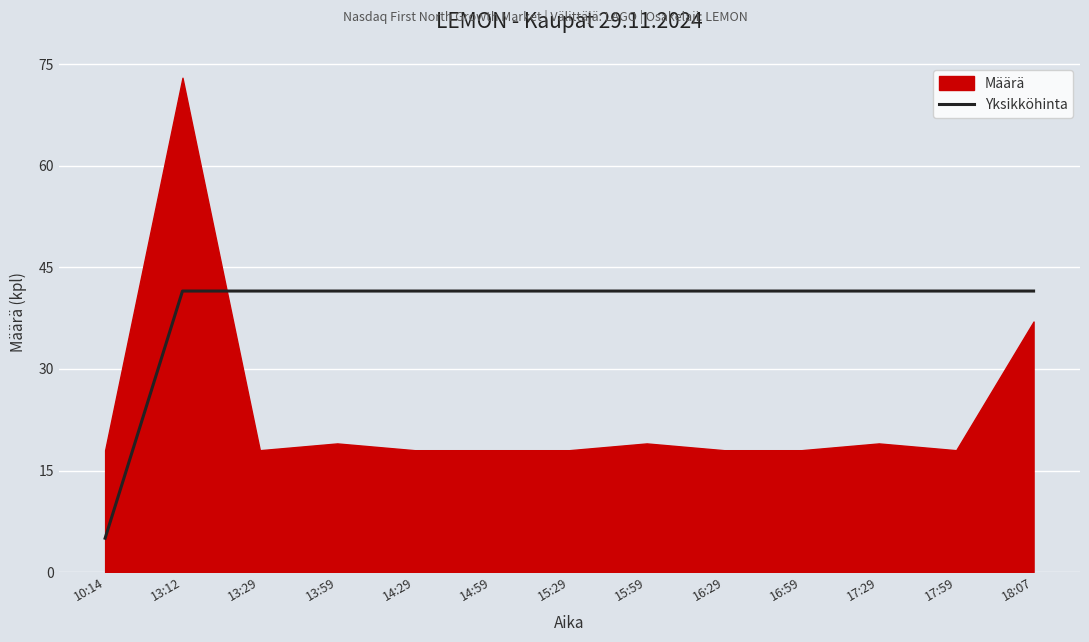

What is the sum of all values?

503.0